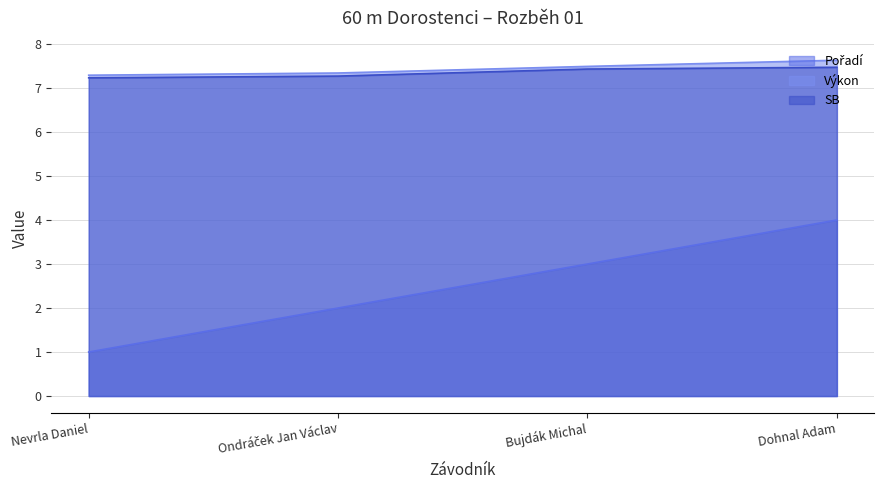

Which label corresponds to the largest value in the chart?

Dohnal Adam